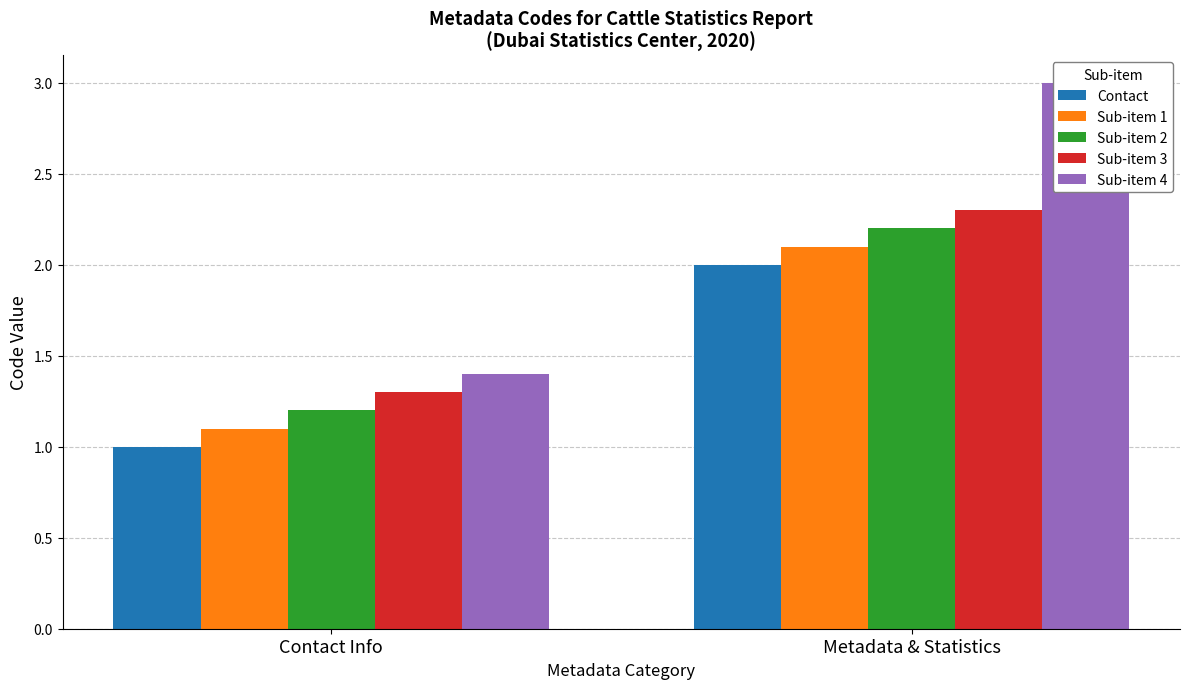

What is the minimum value shown in the chart?

1.0